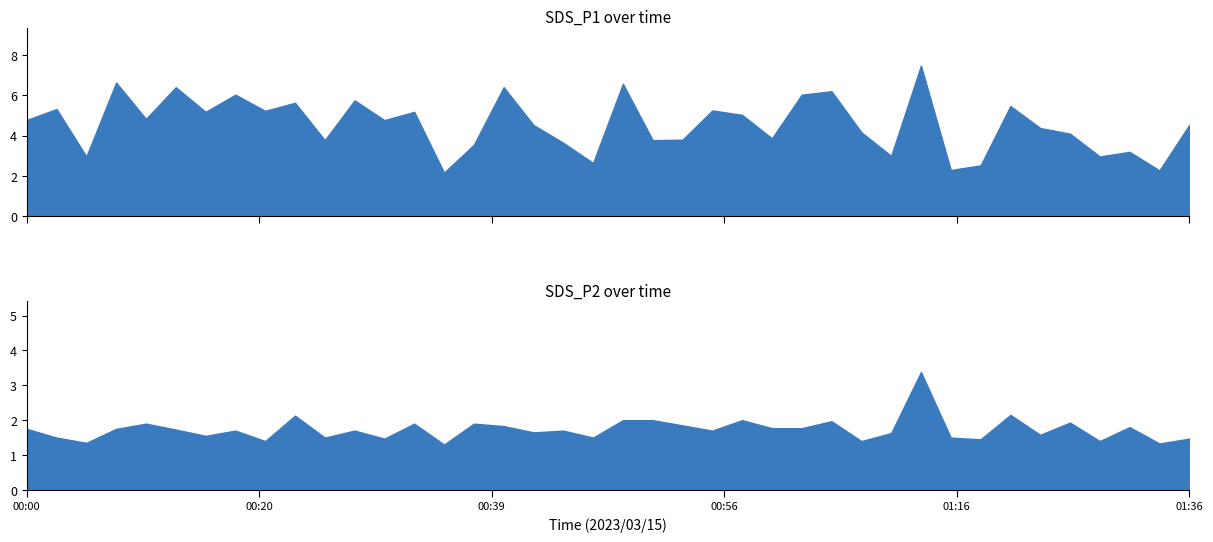

What is the minimum value shown in the chart?

1.3